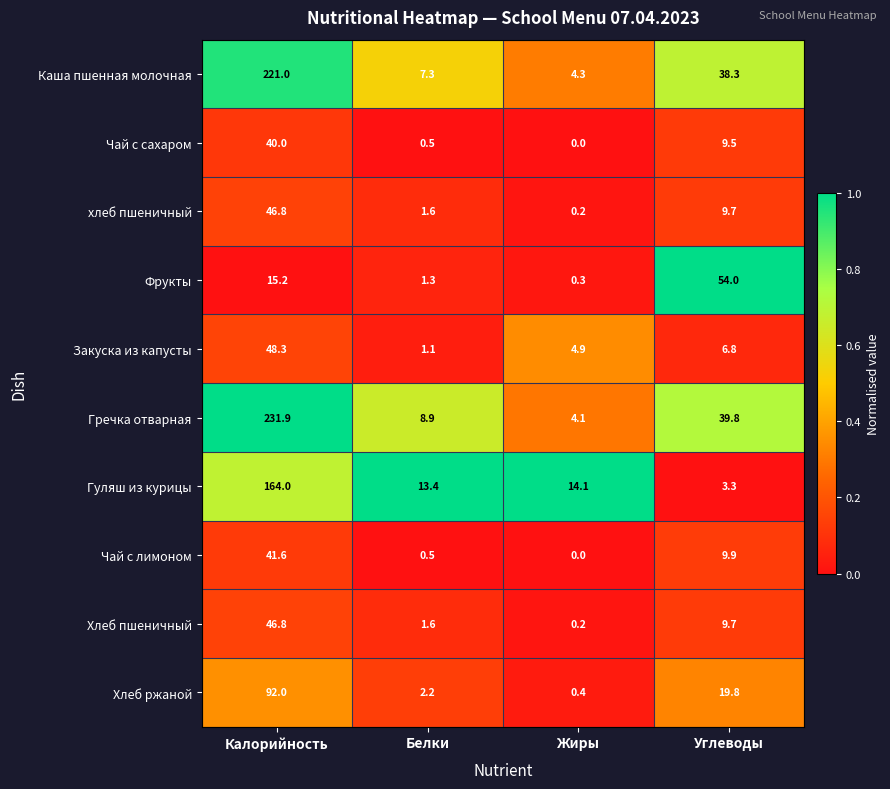

The value of Закуска из капусты at Калорийность is 63.5. True or false?

False